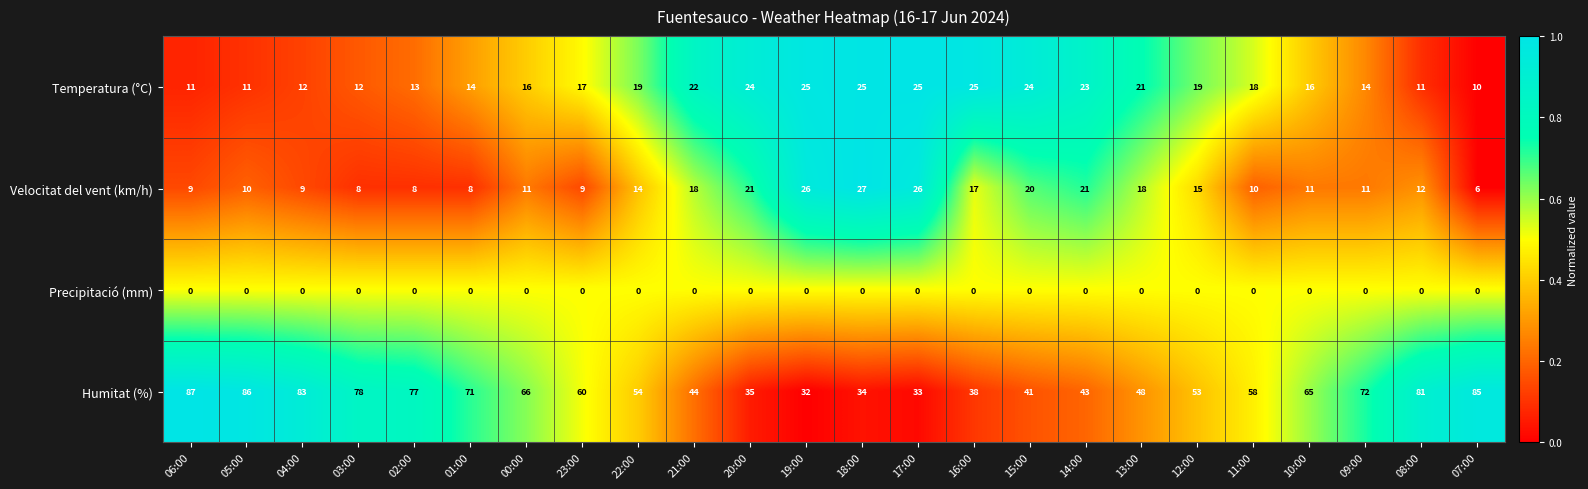

What value does the Humitat (%) series have at 15:00?

41